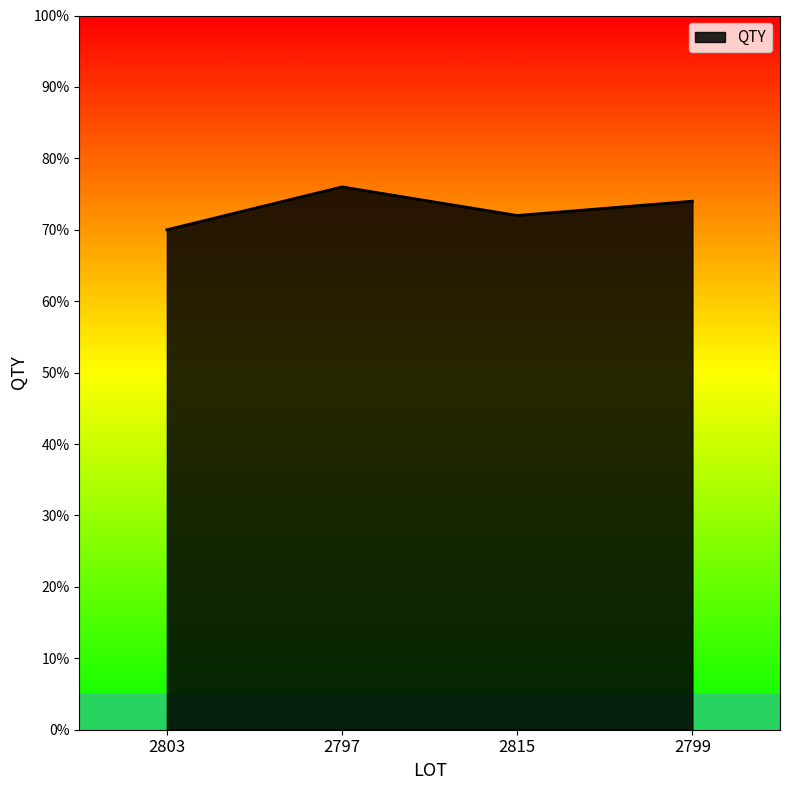

What is the change in value from 2797 to 2799?

-2